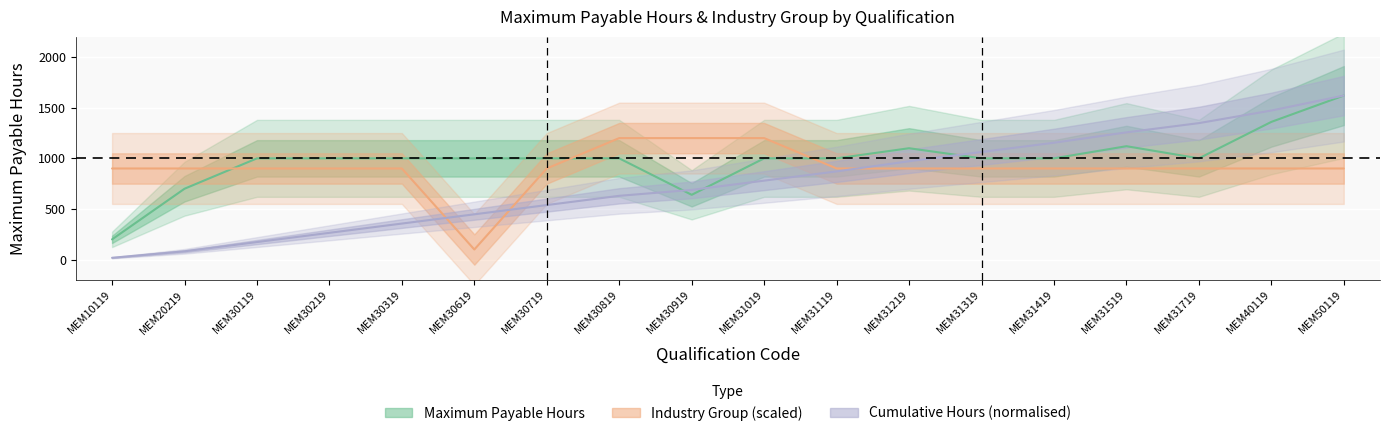

Which has a higher value, MEM31119 or MEM31019?

MEM31119